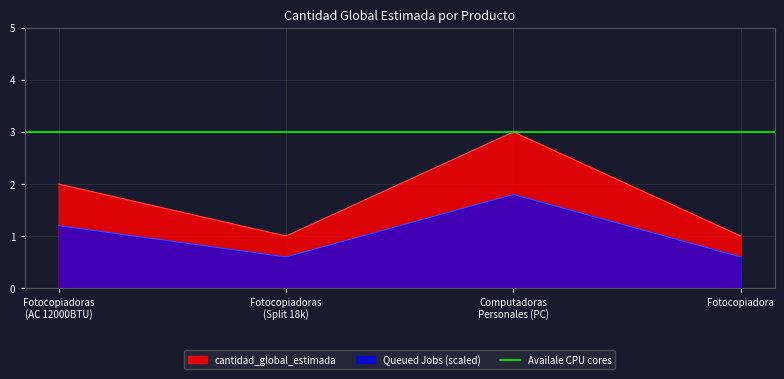

True or false: Queued Jobs (scaled) and cantidad_global_estimada intersect in this chart.

False